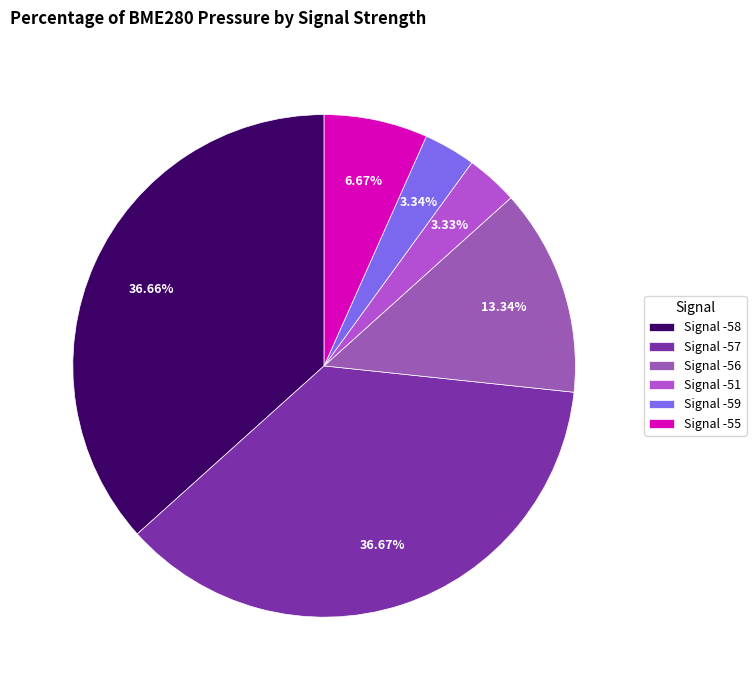

Is there a majority slice in this chart?

No